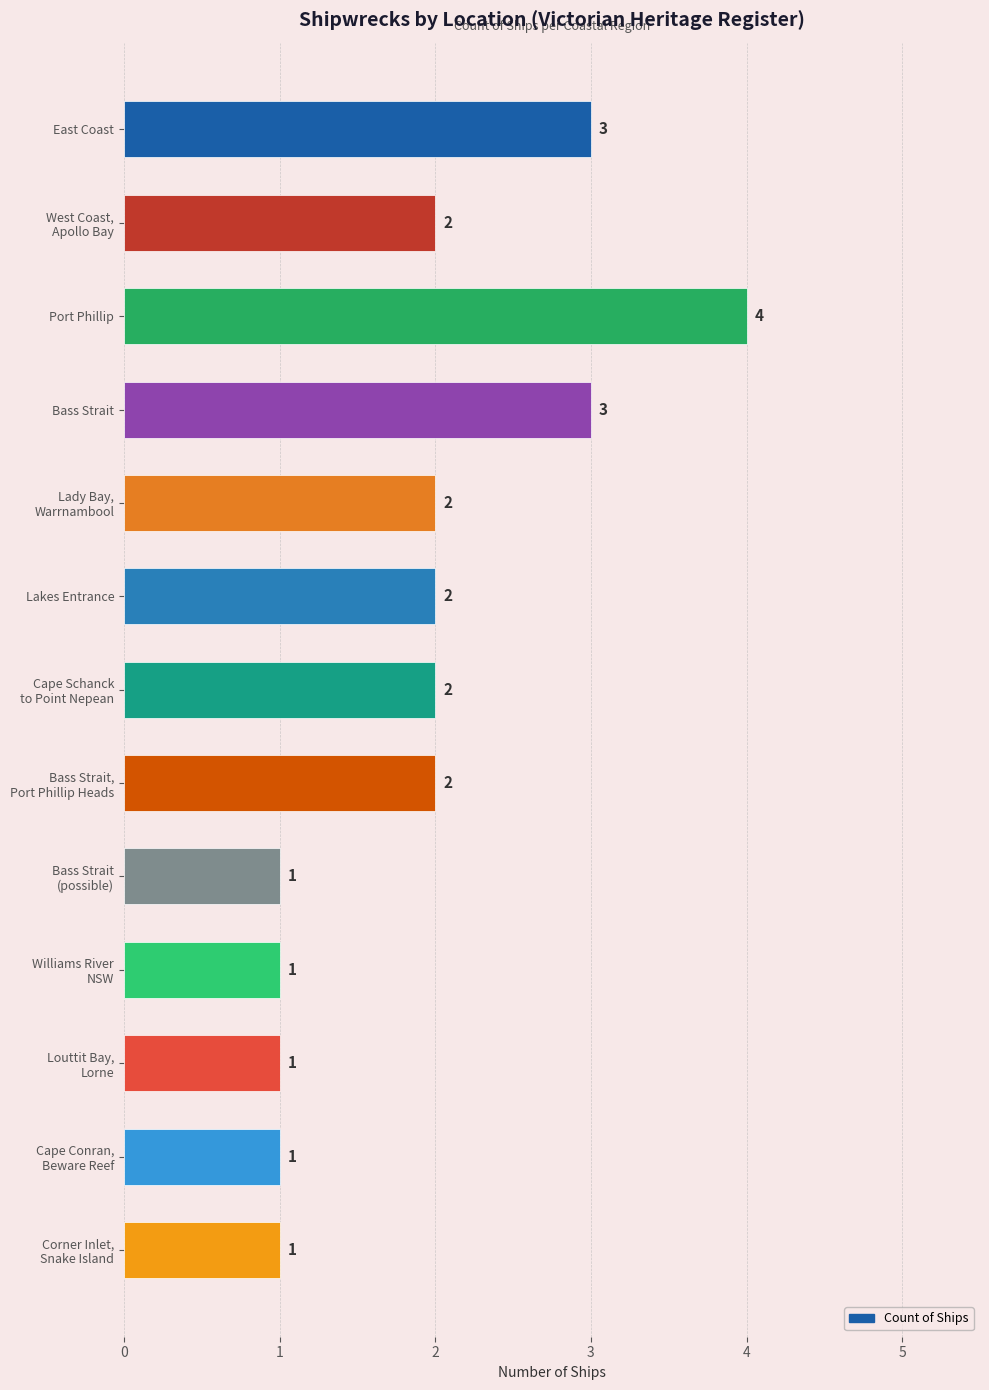

How many values are below 2?

5